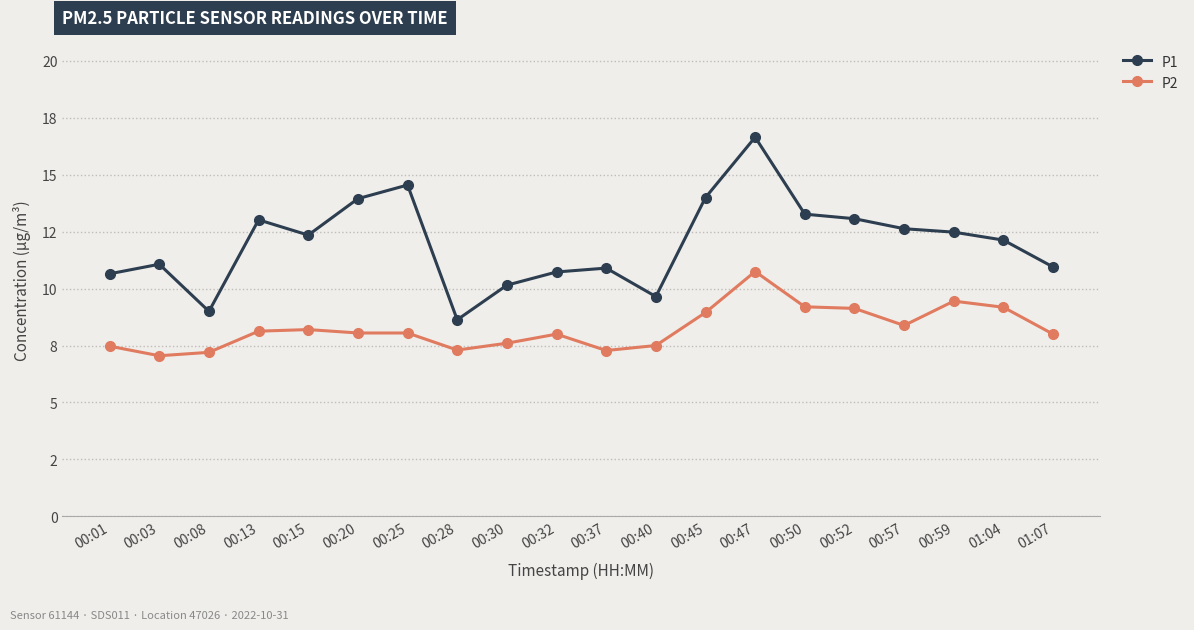

What is the total value across all series at 00:52?

22.2